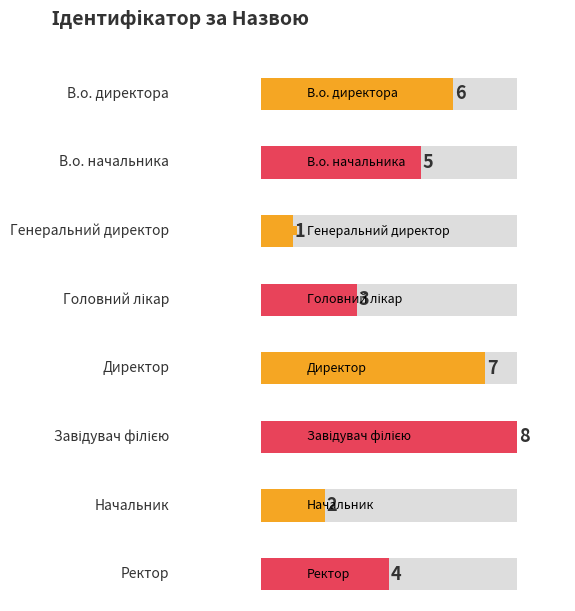

What position from the left is В.о. начальника?

2